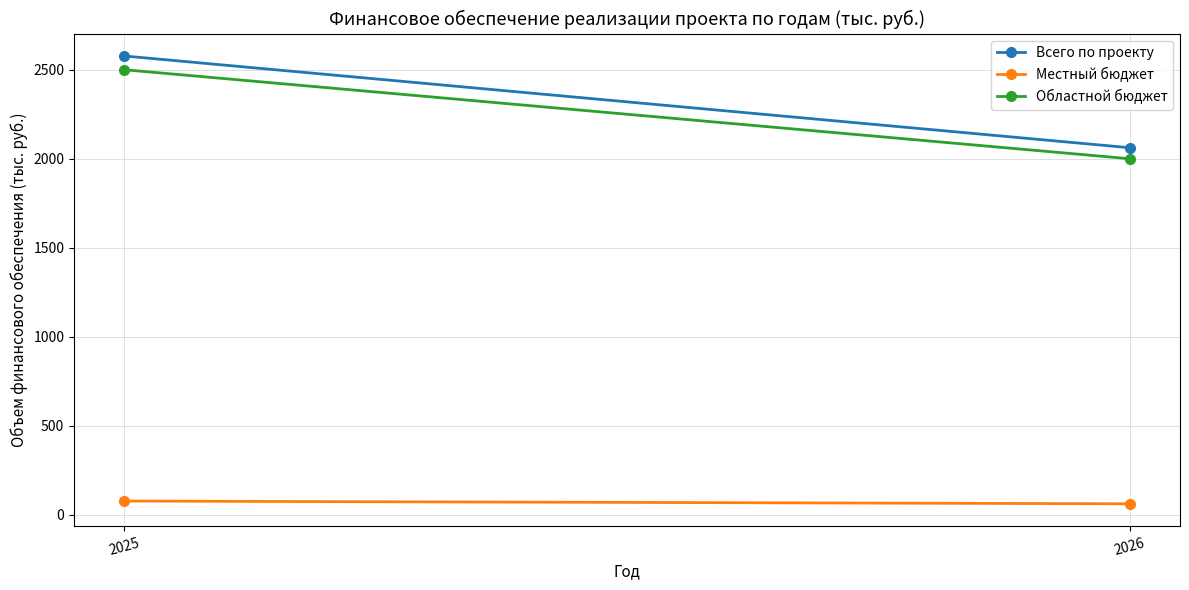

Reading right to left, list all the values displayed in this chart.

Всего по проекту: 2061.9	2577.3
Местный бюджет: 61.9	77.3
Областной бюджет: 2000.0	2500.0